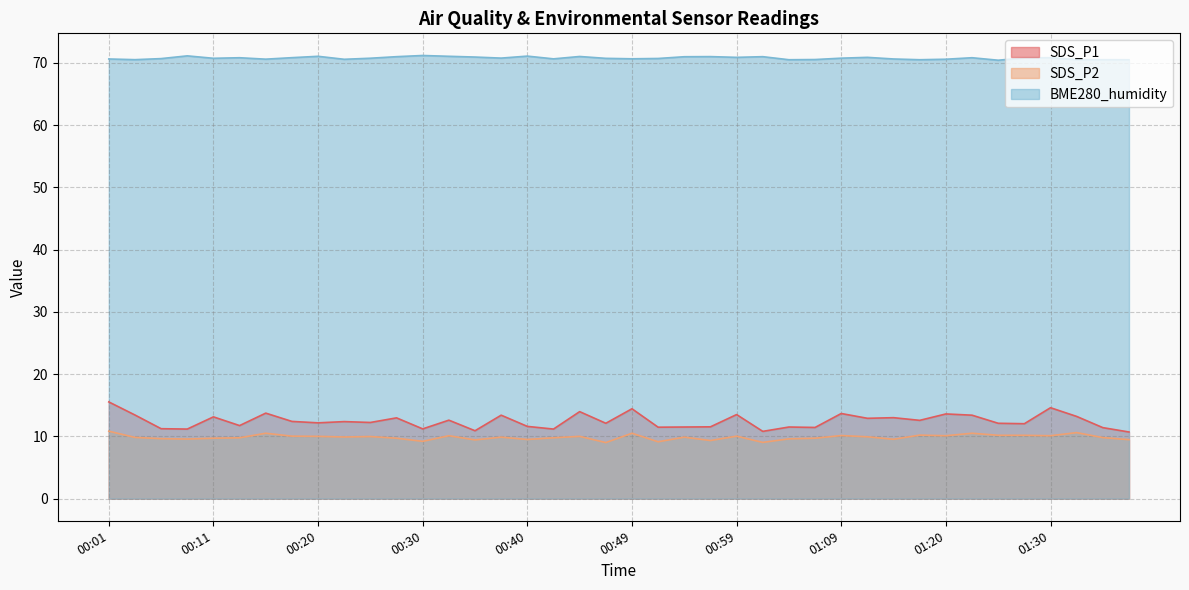

Which has a higher value, 01:06 or 00:45?

00:45